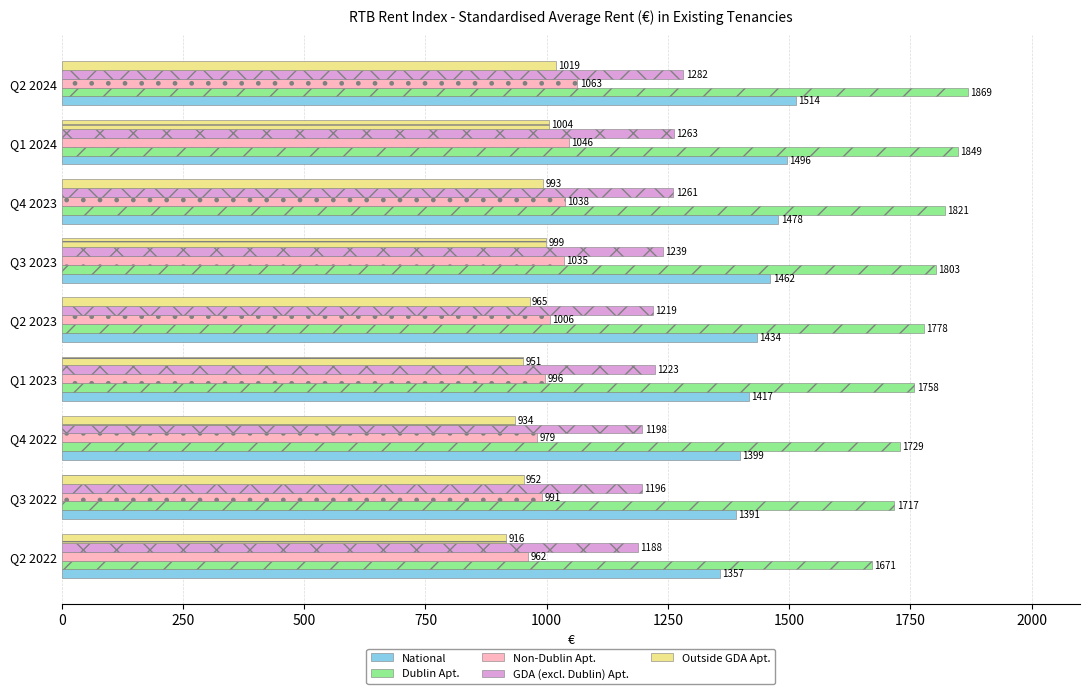

What is the lowest value of the GDA (excl. Dublin) Apt. series?

1188.0